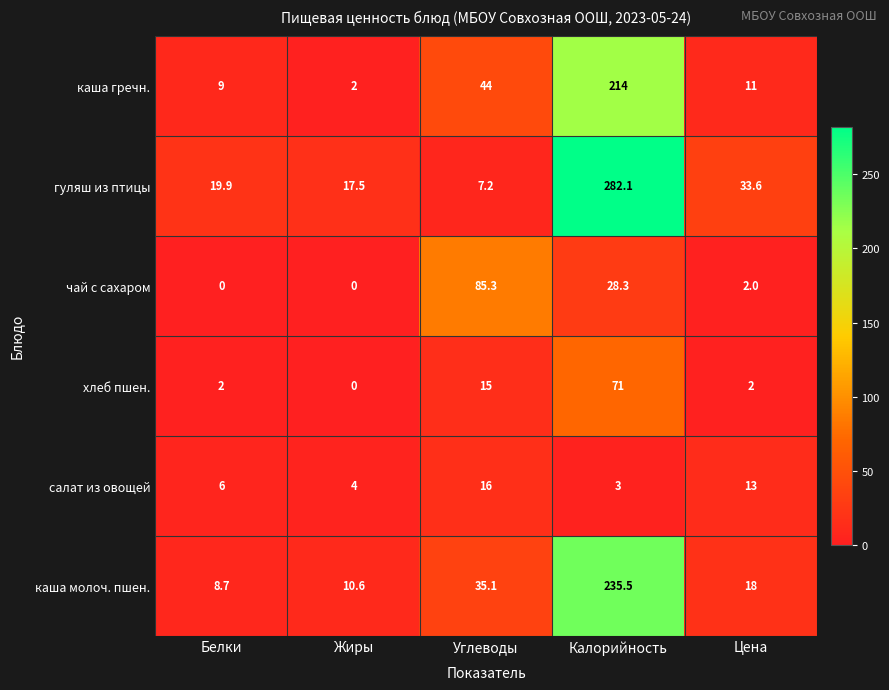

What is the maximum value shown in the chart?

282.1